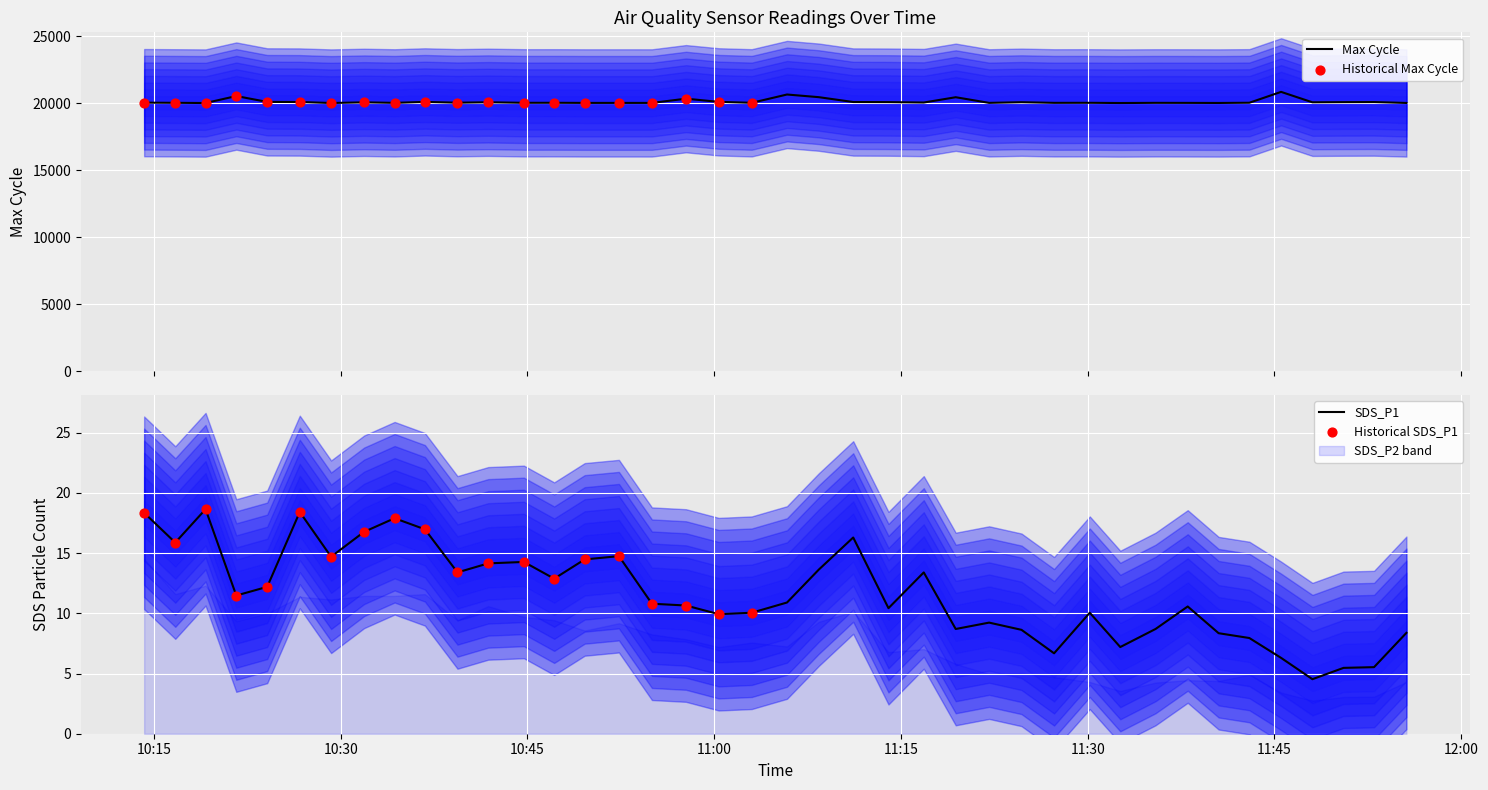

Which series reaches the maximum Y coordinate?

Max_cycle